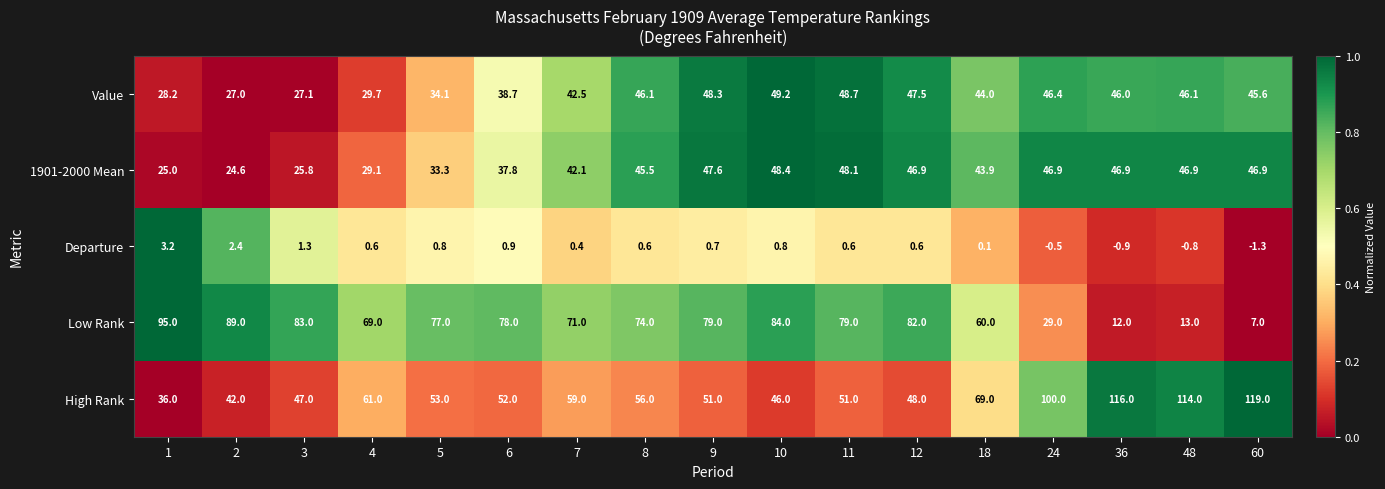

True or false: Departure has a value of 0.8 at 5.

True